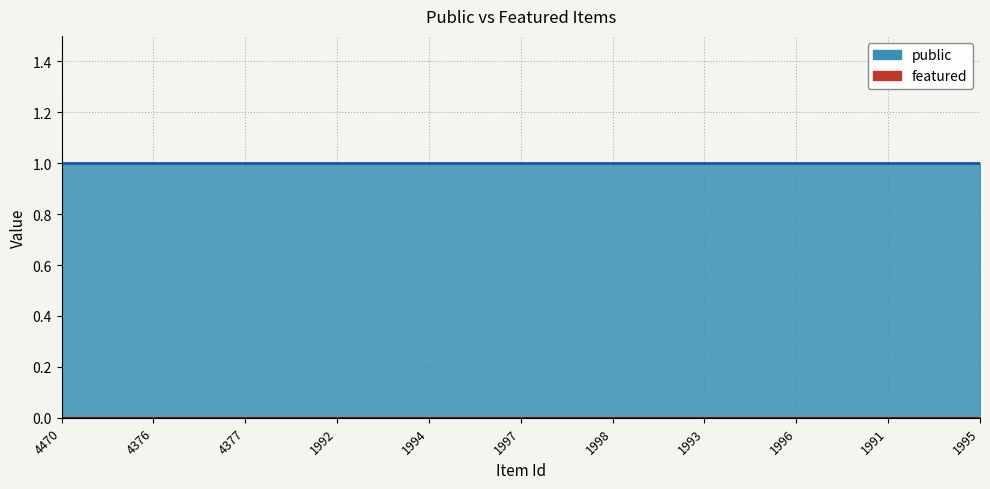

What is the label of the 3rd point from the left?

4377